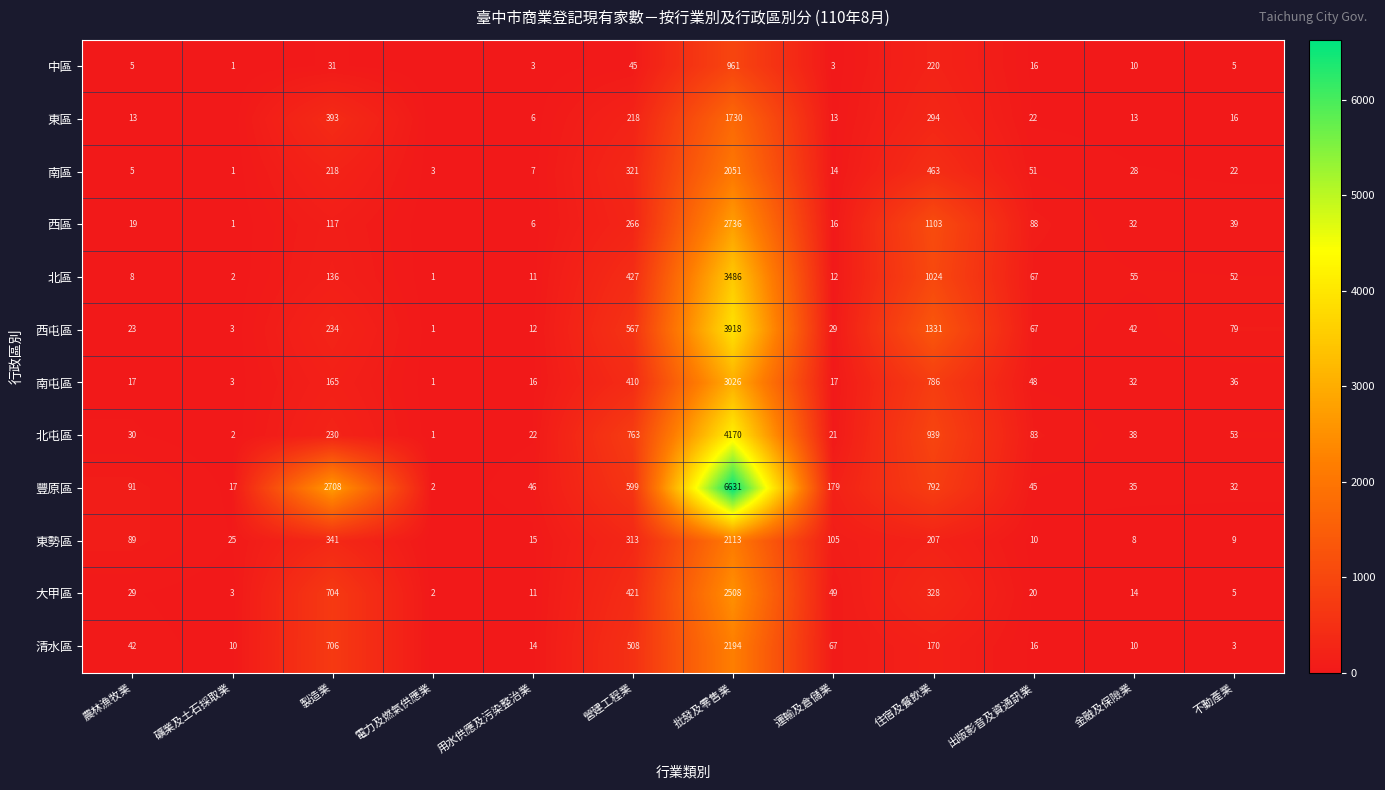

At which label does 南屯區 reach its peak?

批發及零售業